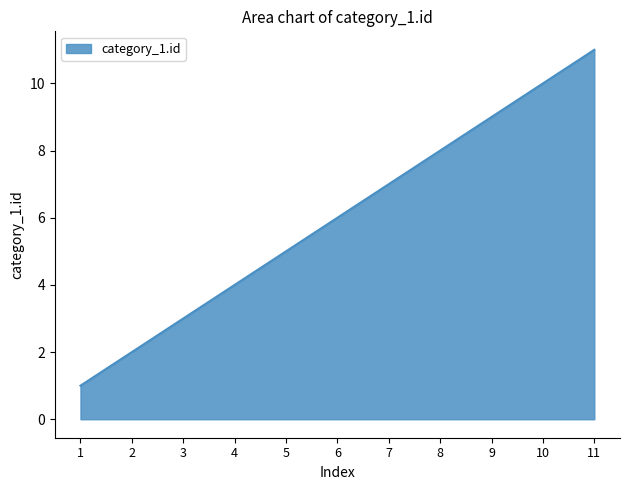

What is the change in value from 10 to 11?

+1